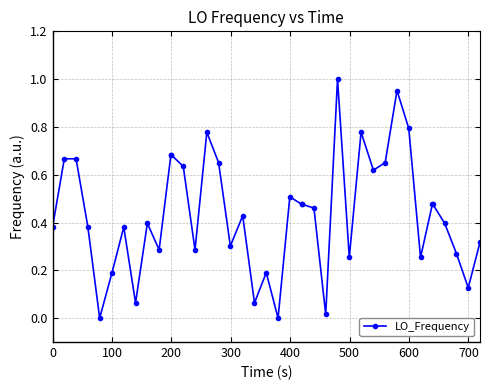

How many categories are shown in the chart?

40